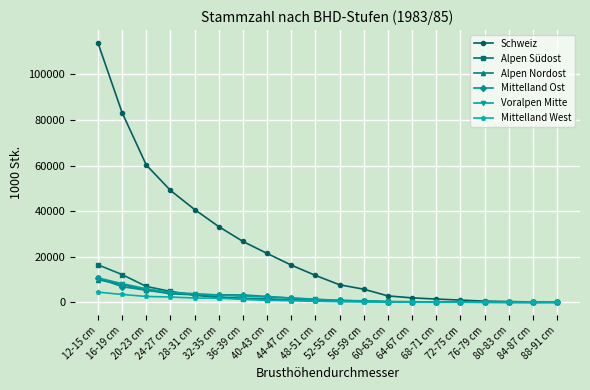

Which series has the widest spread of values?

Schweiz